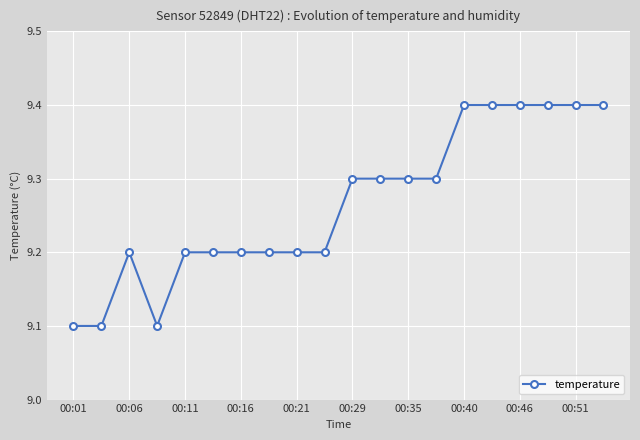

What is the smallest value displayed?

9.1